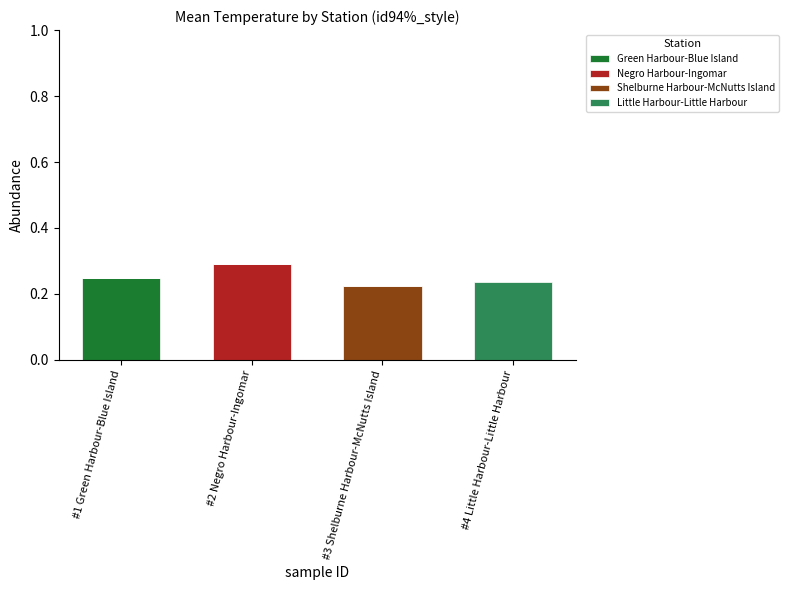

Is it true that Green Harbour-Blue Island equals 0.4 at #1 Green Harbour-Blue Island?

False